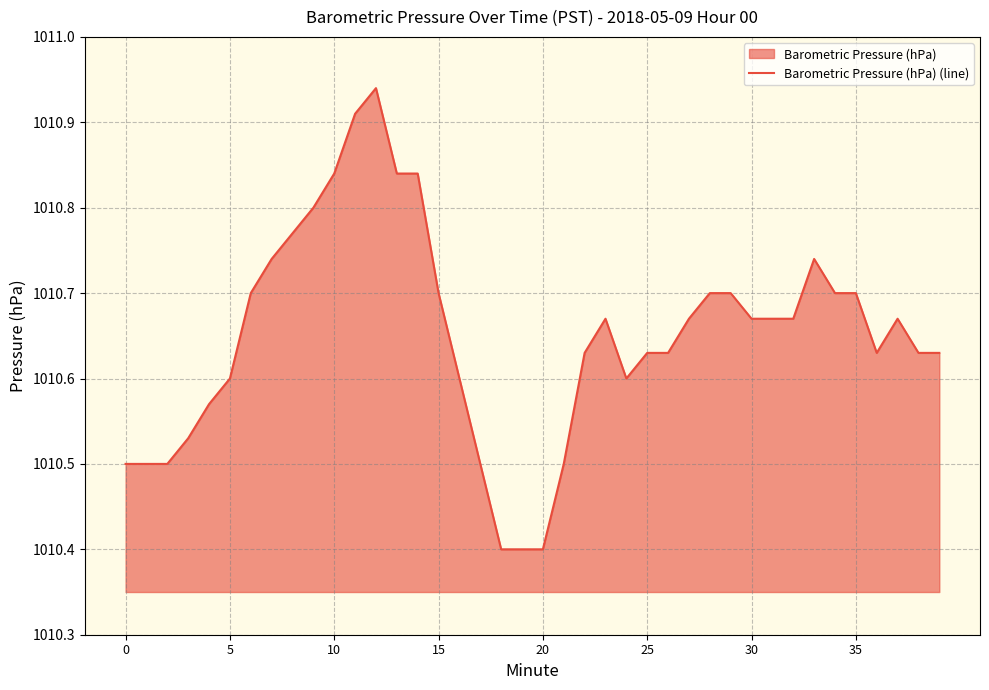

The value at 8 is 1010.8. True or false?

True